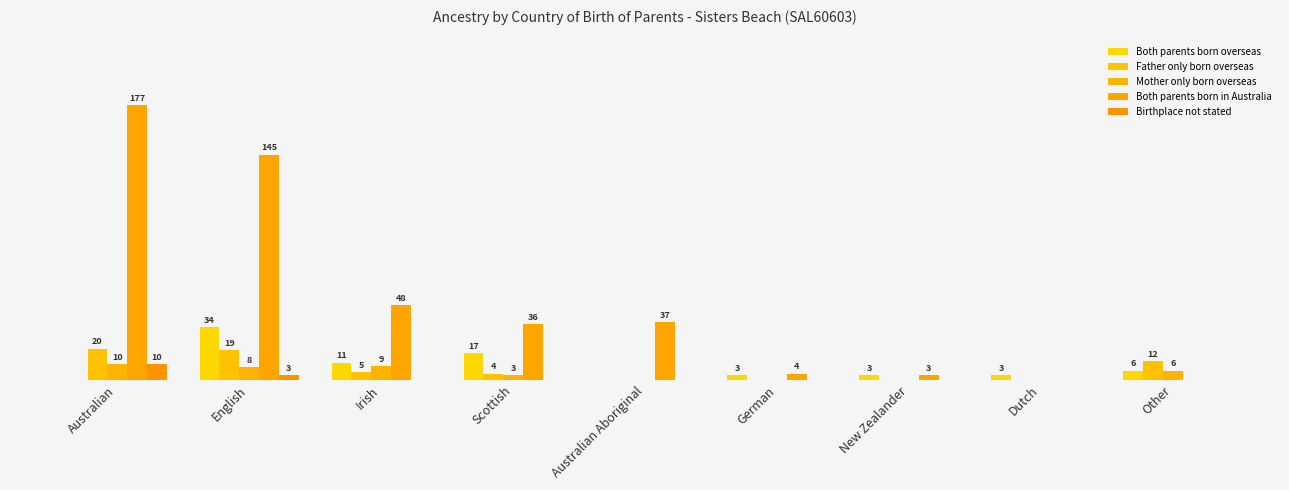

What is the greatest value displayed?

177